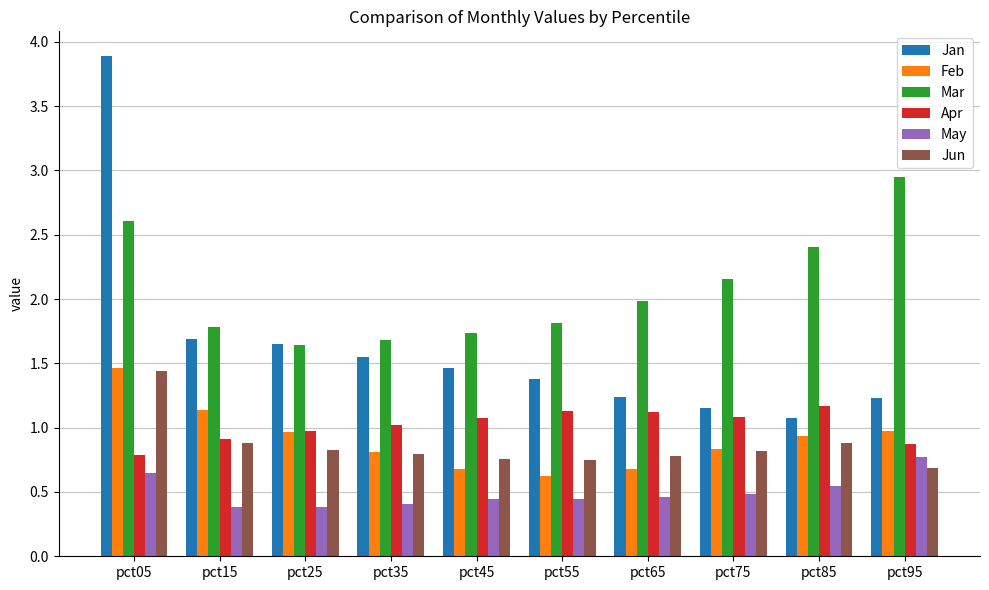

How many bars are there in total?

60